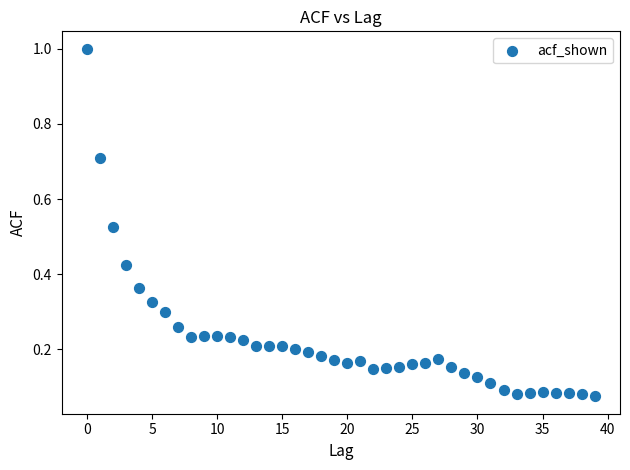

What is the range of Y values (max minus min)?

0.9